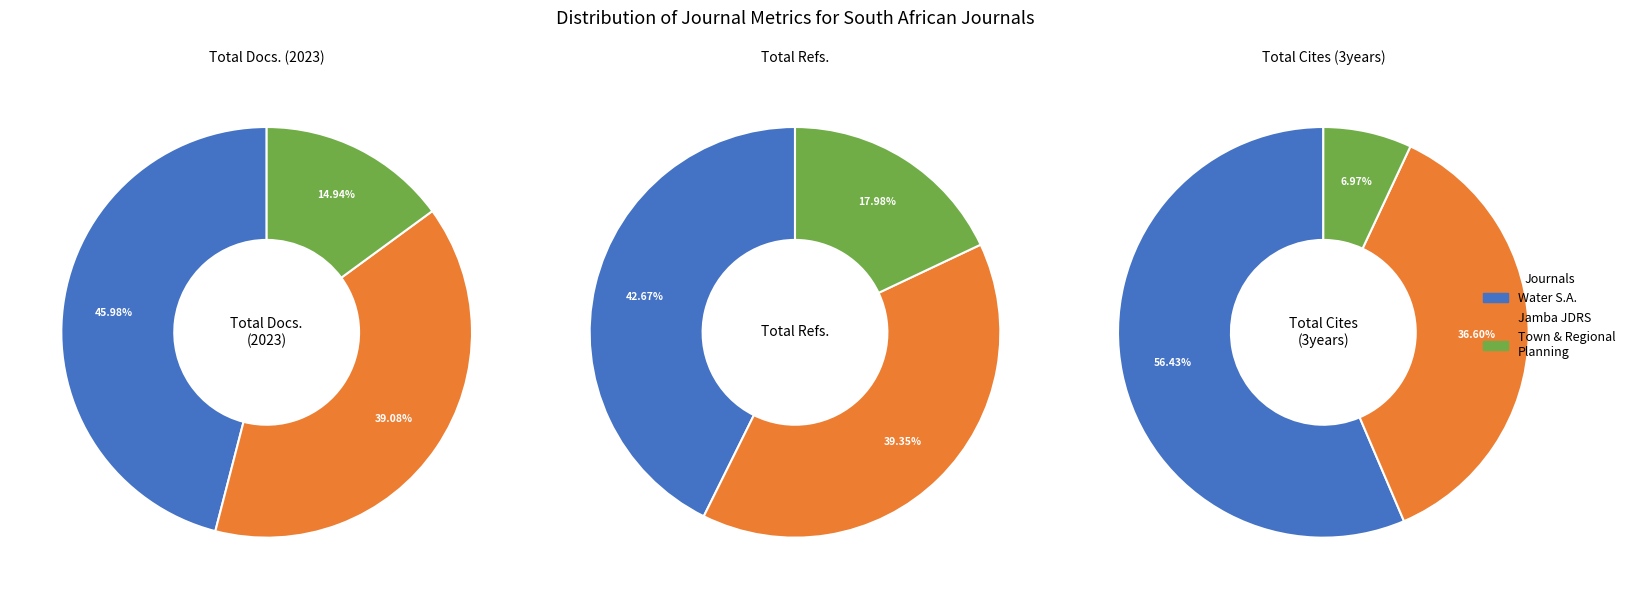

What percentage is NOT represented by Jamba: Journal of Disaster Risk Studies?

60.9%